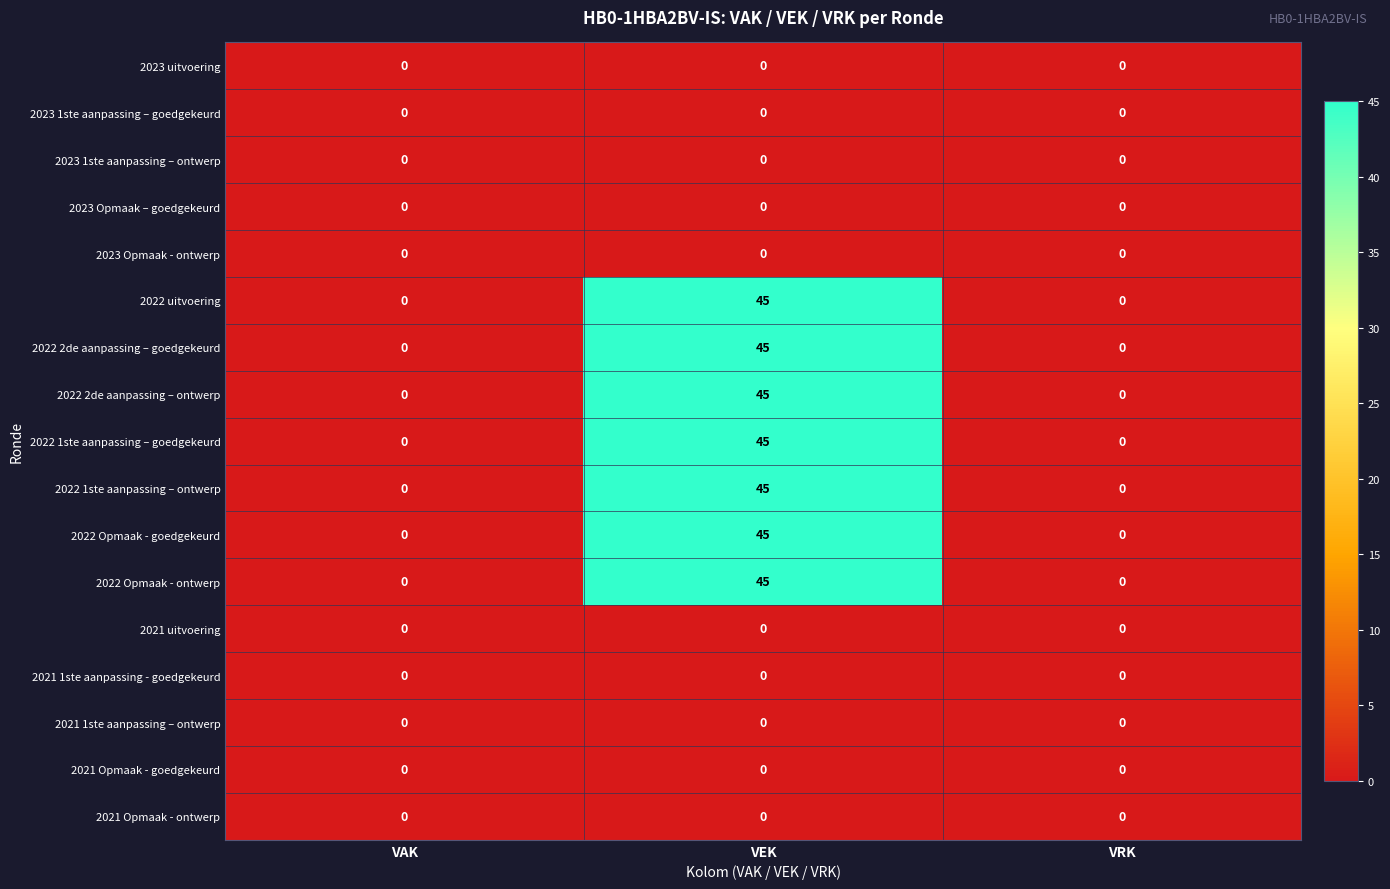

The value of 2022 1ste aanpassing – goedgekeurd at VEK is 45. True or false?

True